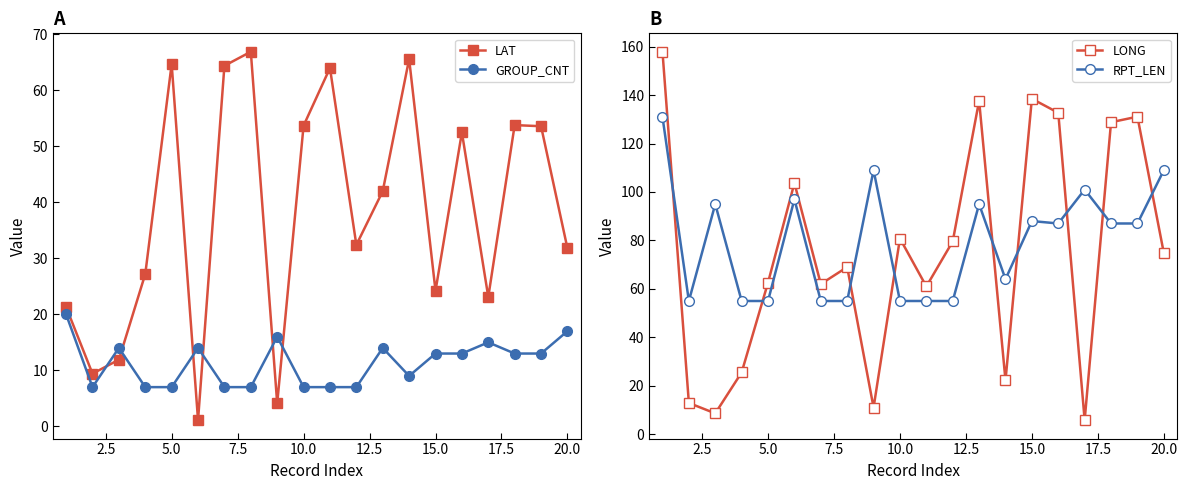

After their last crossing, which series has the higher values: LAT or GROUP_CNT?

LAT